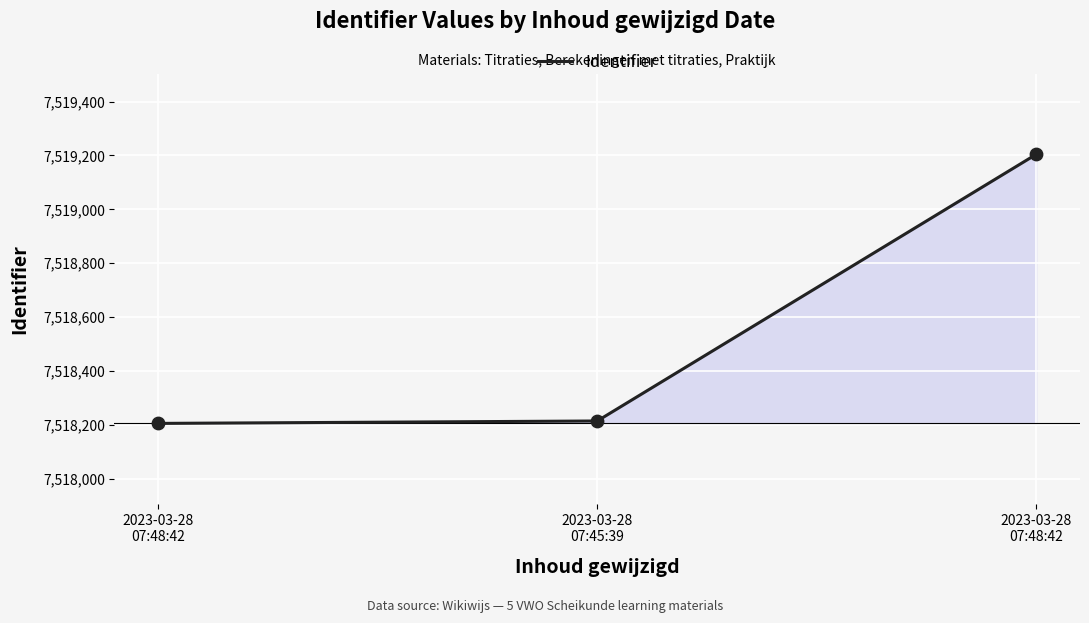

Which has a higher value, 2023-03-28
07:45:39 or 2023-03-28
07:48:42?

2023-03-28
07:45:39